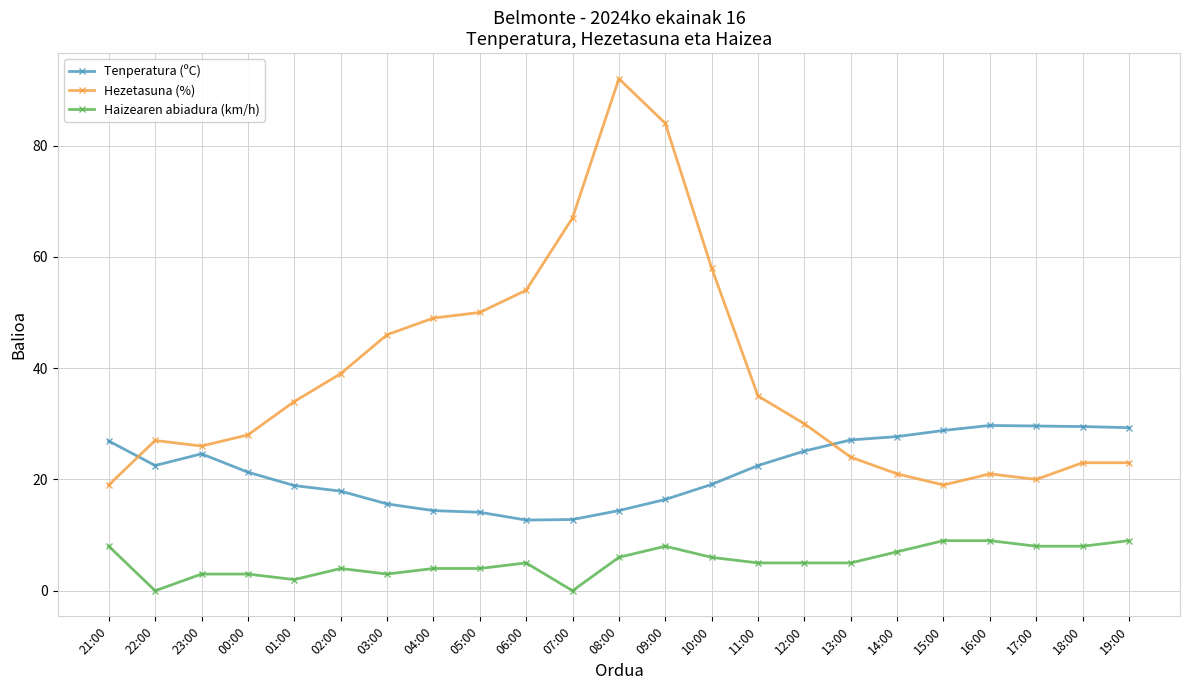

Where is the first local minimum for Tenperatura (ºC)?

22:00